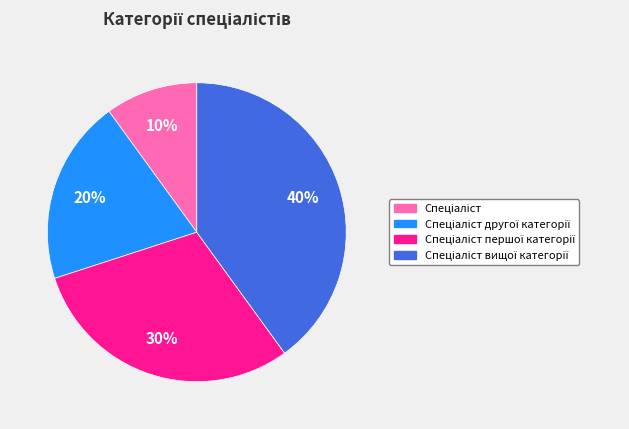

To the nearest percent, what is the average slice percentage?

25%